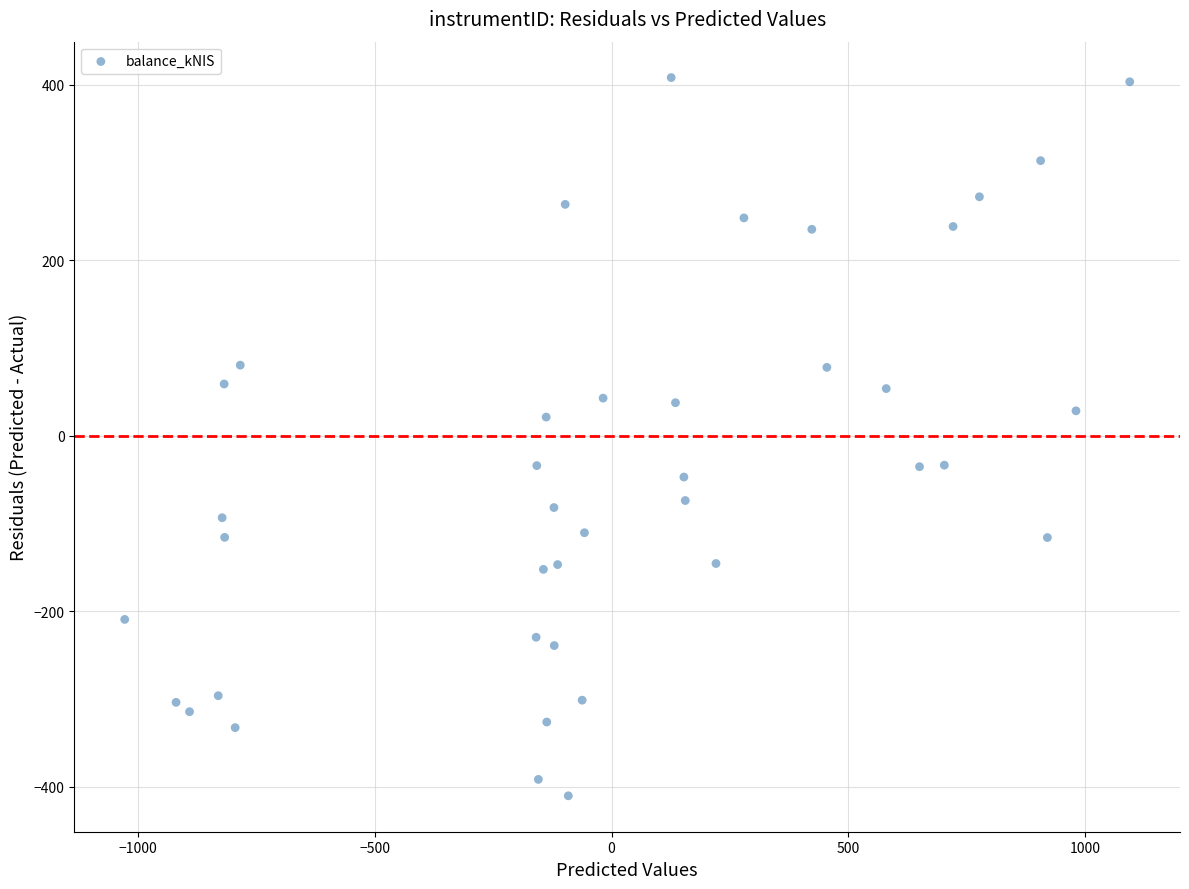

What is the range of Y values (max minus min)?

818.3